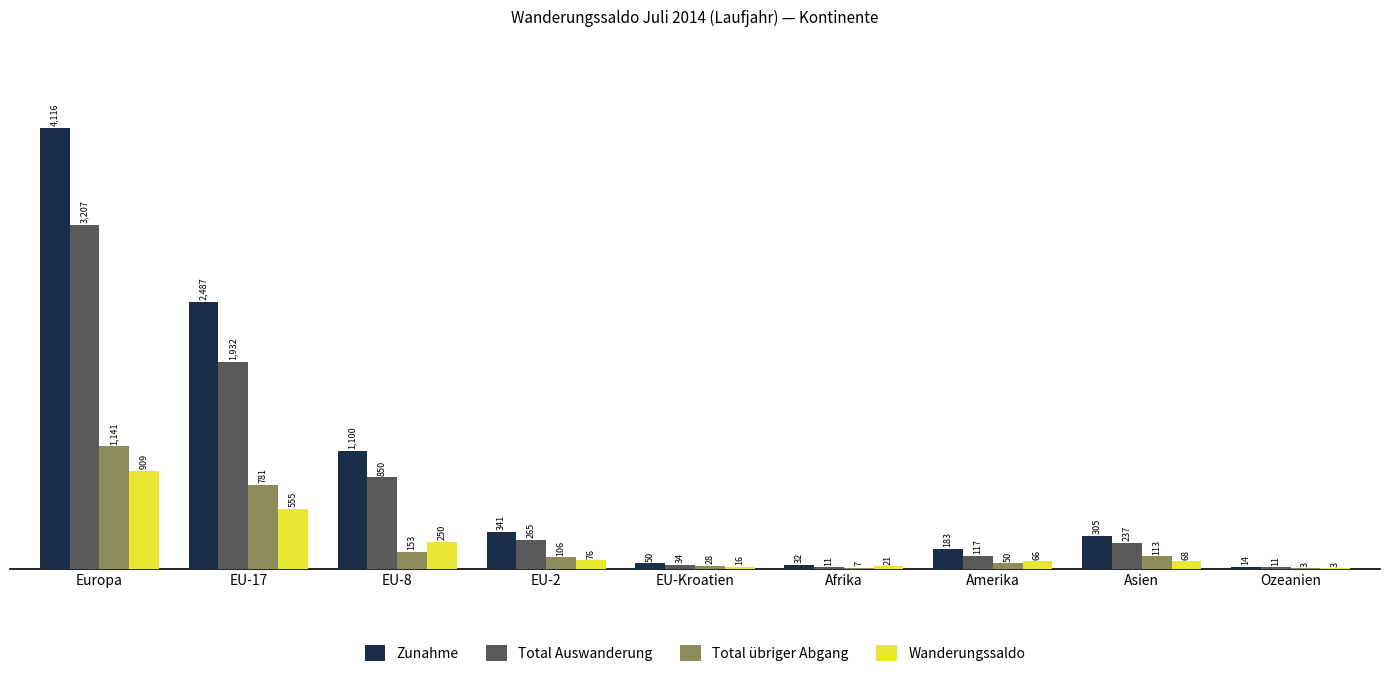

Where is Zunahme nearest to the value 2065?

EU-17